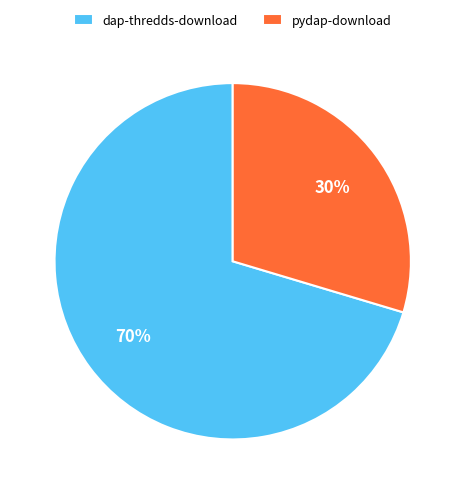

Which category has the smallest portion of the pie?

pydap-download